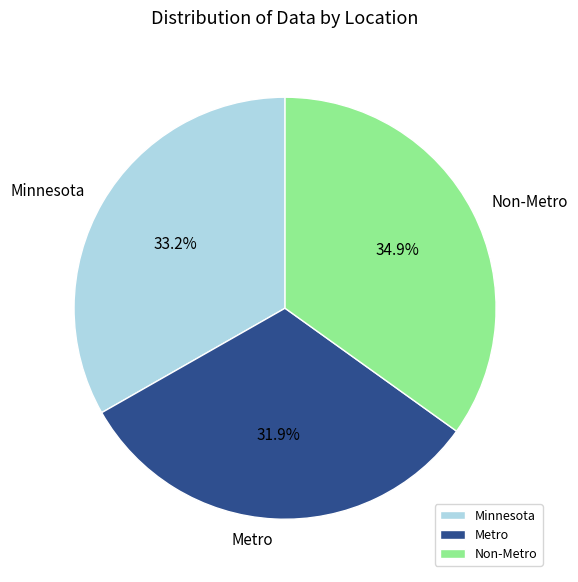

Is the sum of Metro and Minnesota greater than half?

Yes